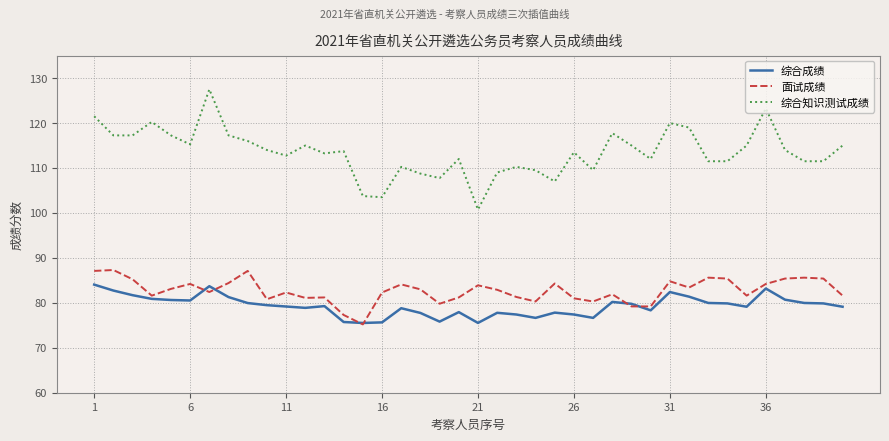

List the series in order of their peak value, lowest first.

综合成绩, 面试成绩, 综合知识测试成绩